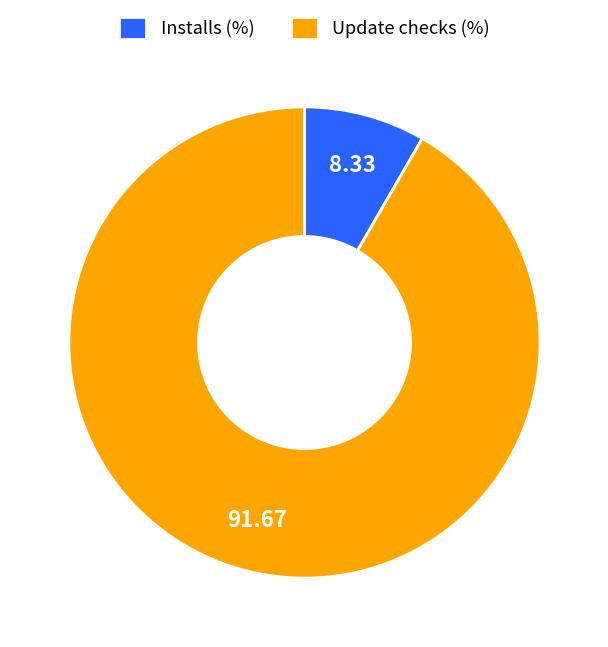

Is Update checks (%) the majority of the pie?

Yes